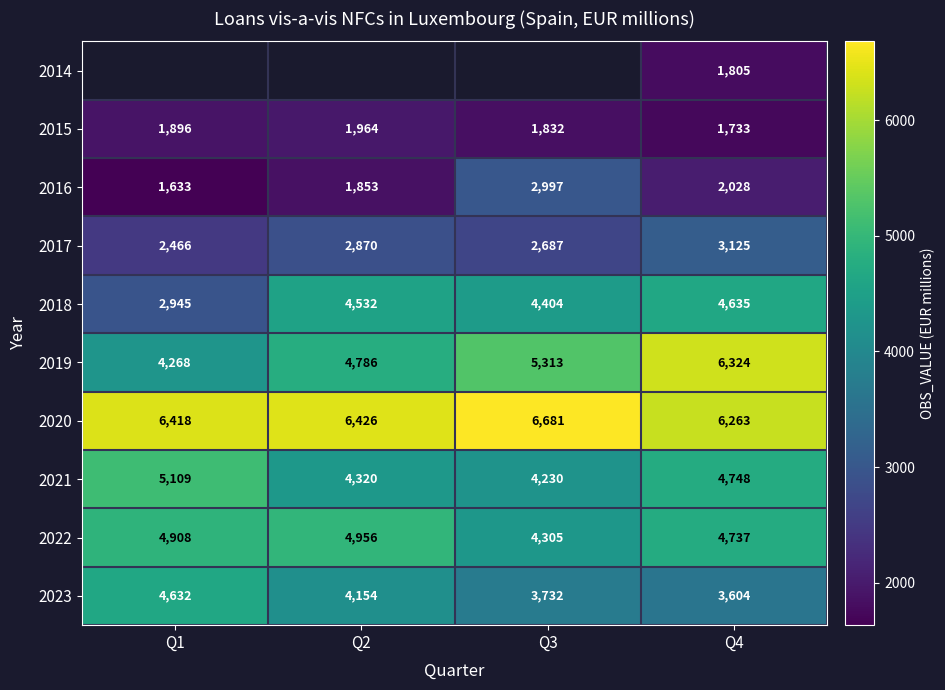

Read the 2015 value at Q1, to the nearest 10.

1900